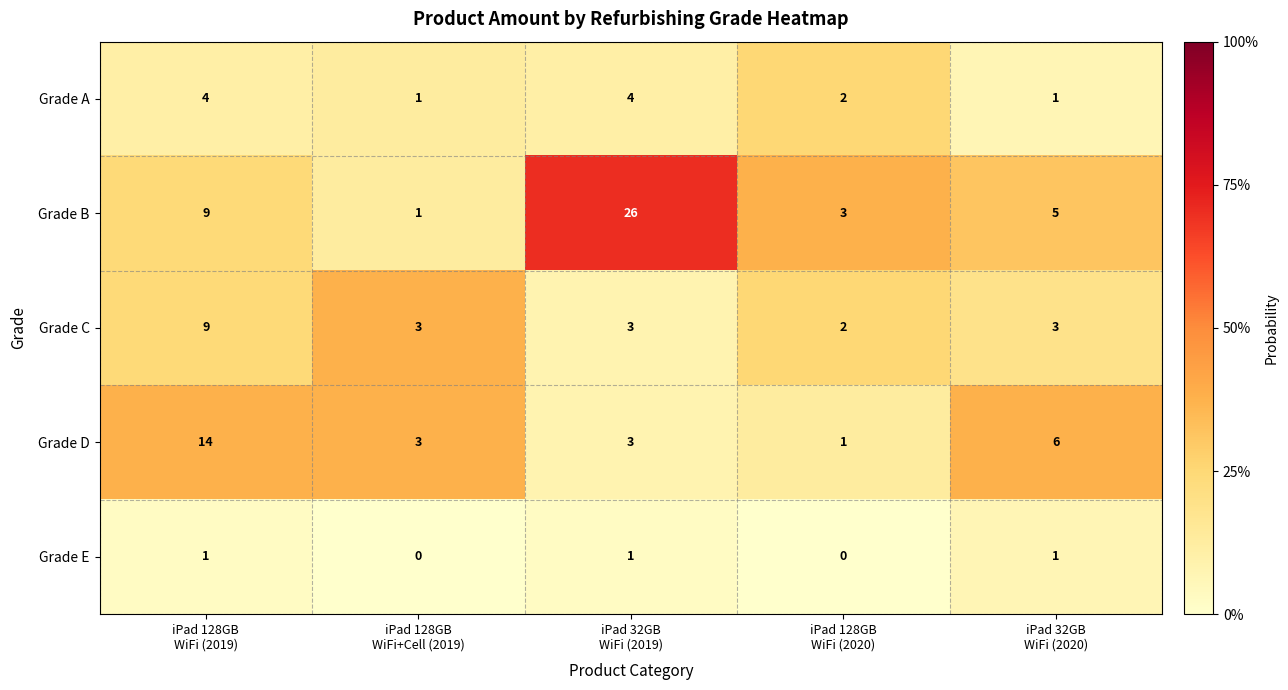

What is the difference between the maximum and minimum values in the Grade A series?

3